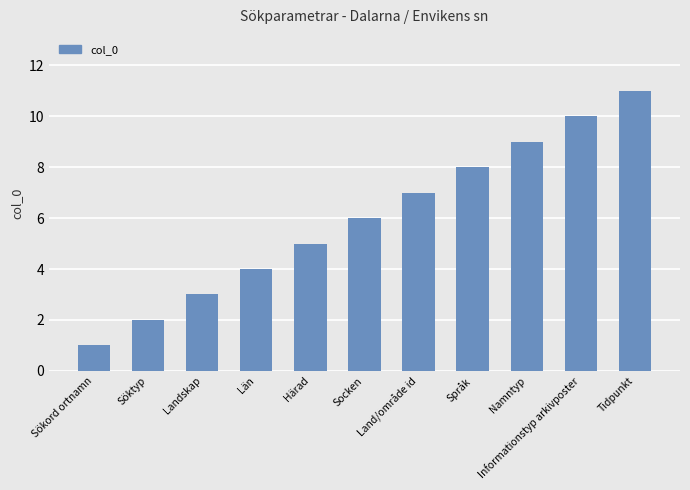

What is the average value?

6